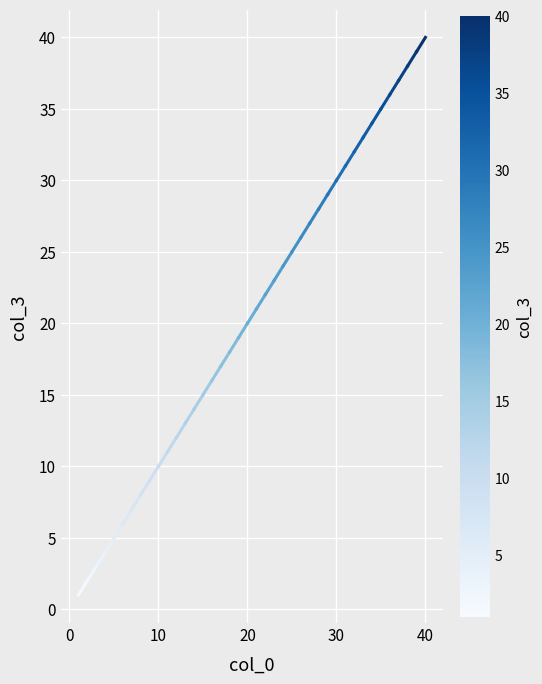

What is the difference between the second highest and second lowest values?

37